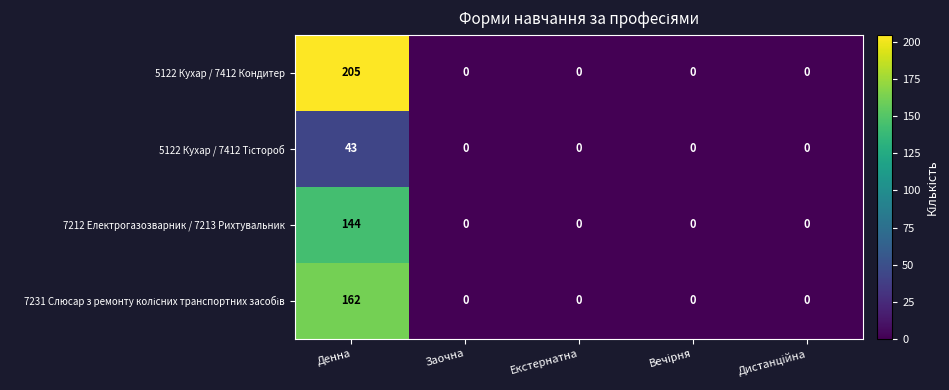

The value of 5122 Кухар / 7412 Кондитер at Заочна is 89. True or false?

False